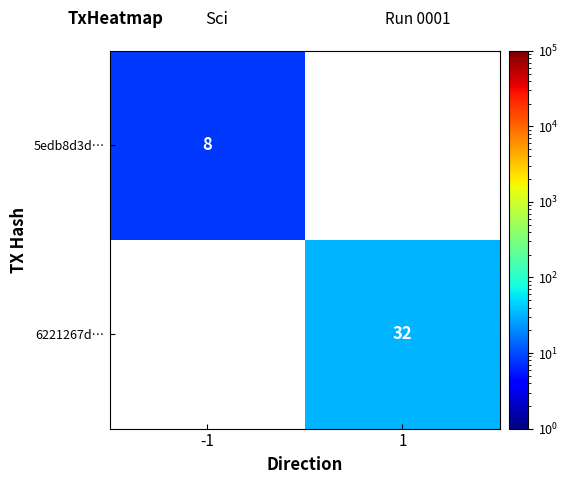

At which category does the chart reach its minimum across all series?

-1